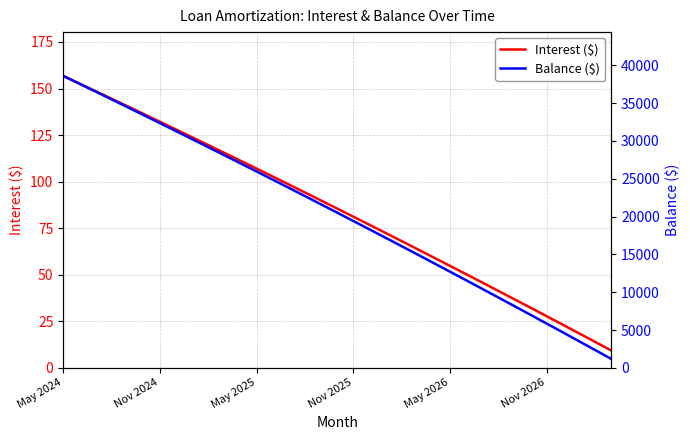

Is it true that Balance ($) equals 23788.0 at 14?

True